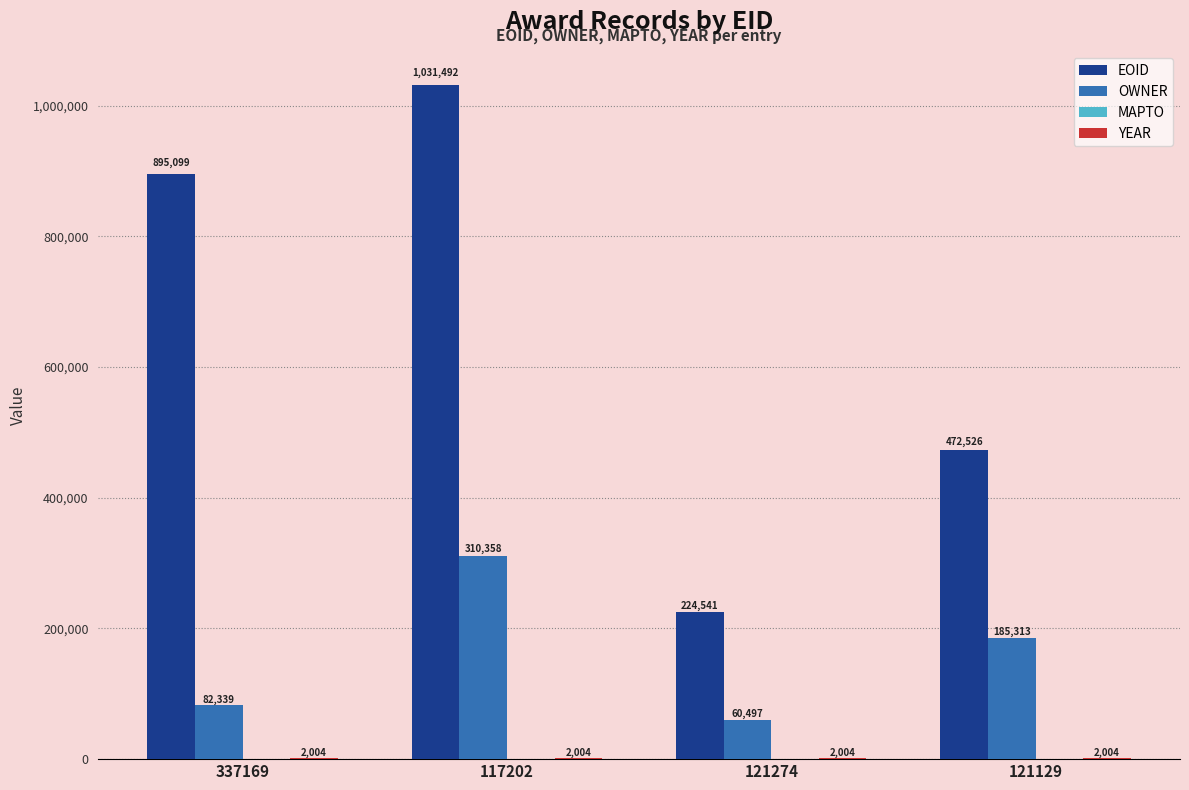

At which label does OWNER first exceed 185313?

117202